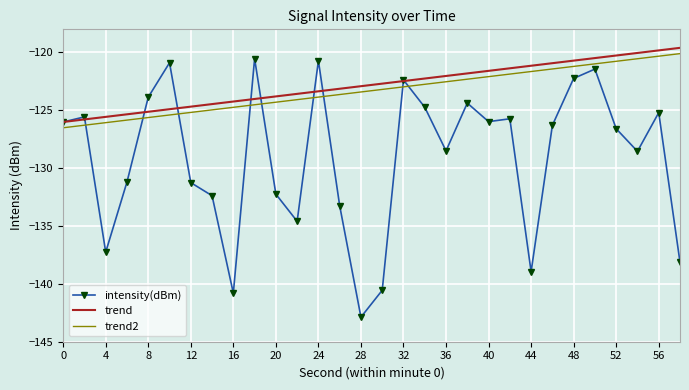

Which series has the widest spread of values?

intensity(dBm)